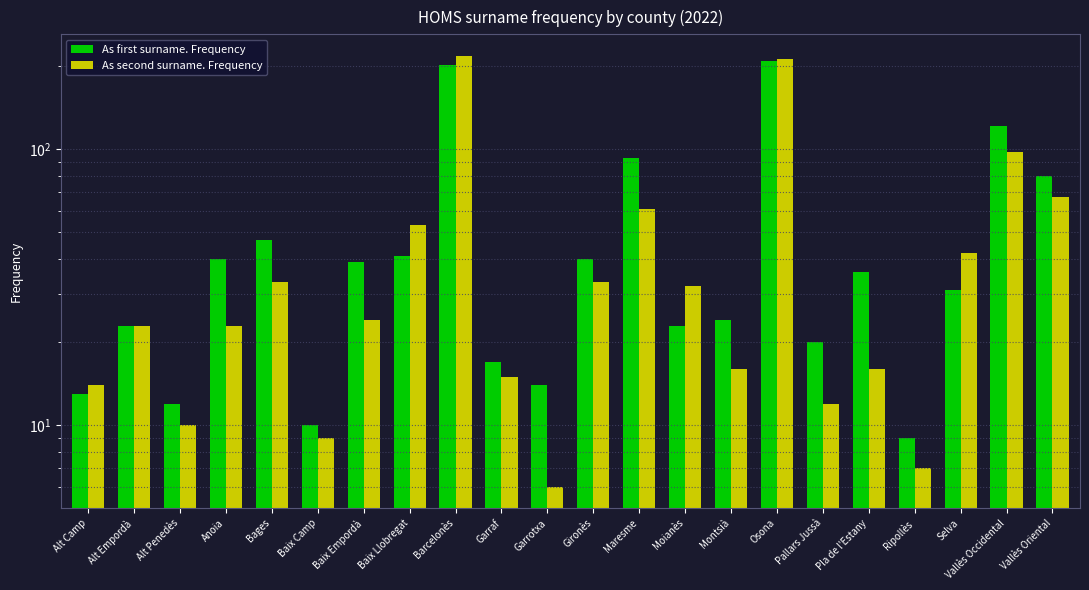

What is the label of the 13th bar from the right?

Garraf